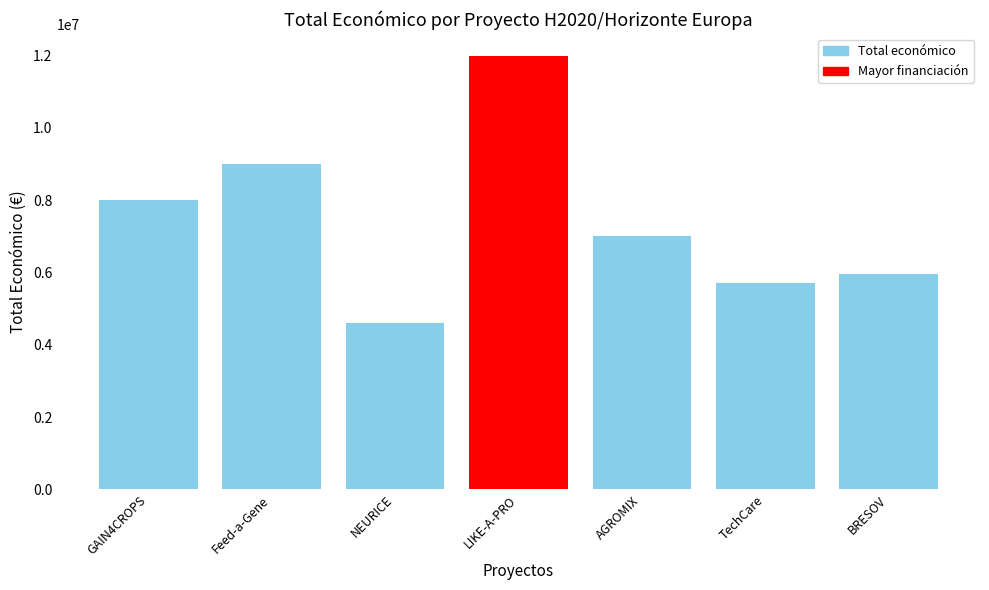

The chart shows a value of 4608975 at NEURICE. True or false?

True